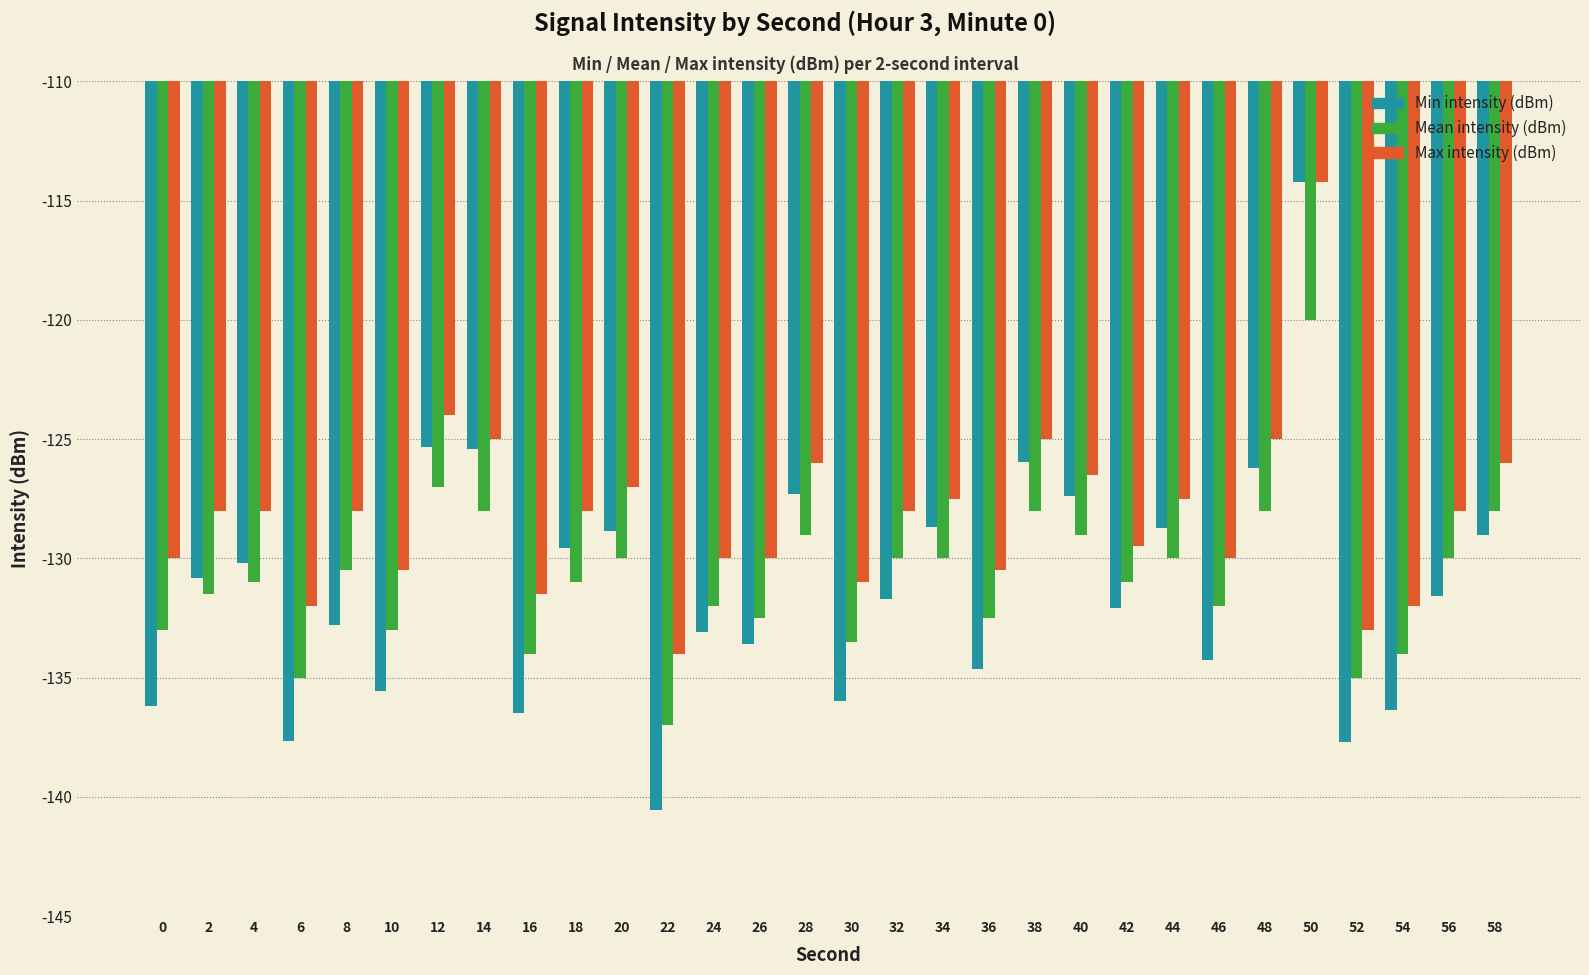

How many values in the Mean intensity (dBm) series exceed -131?

14